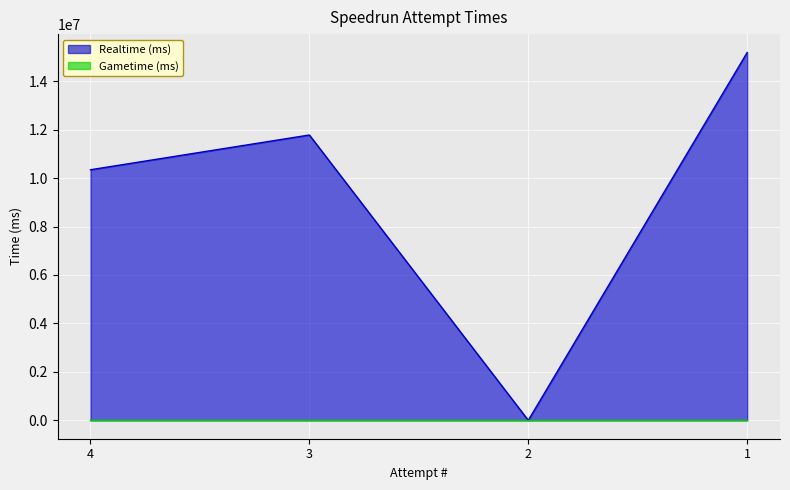

What is the value of the 4th point from the left?

15183396